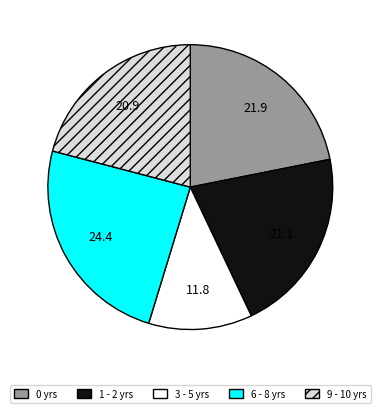

What is the ratio of the value at 9 - 10 yrs to the value at 3 - 5 yrs?

1.8